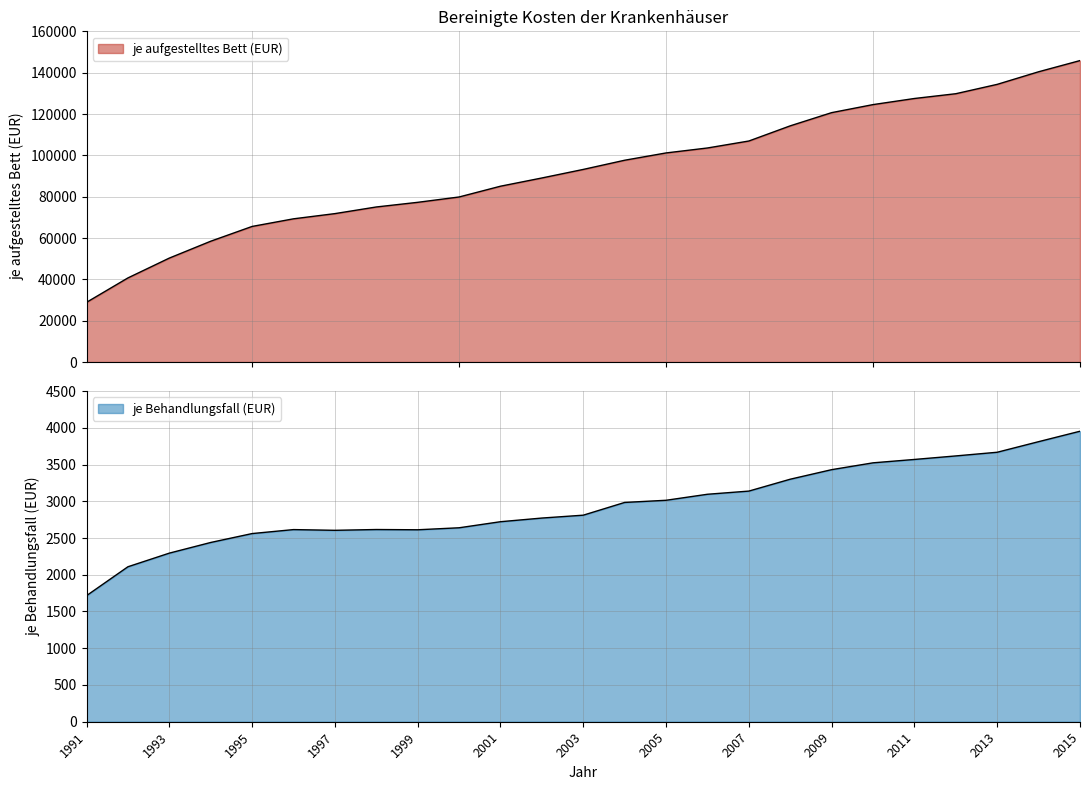

Reading right to left, extract all data points from this chart.

je aufgestelltes Bett (EUR): 2015=145849.0	2014=140438.0	2013=134347.0	2012=129820.0	2011=127508.0	2010=124552.0	2009=120660.0	2008=114275.9	2007=106935.5	2006=103563.5	2005=101165.3	2004=97633.4	2003=93187.5	2002=89049.5	2001=85067.1	2000=79856.8	1999=77270.5	1998=75020.9	1997=71807.6	1996=69290.2	1995=65603.8	1994=58451.2	1993=50293.2	1992=40694.4	1991=28885.4
je Behandlungsfall (EUR): 2015=3953.0	2014=3811.0	2013=3667.0	2012=3617.0	2011=3569.0	2010=3523.0	2009=3430.0	2008=3300.1	2007=3138.4	2006=3095.3	2005=3013.5	2004=2983.9	2003=2810.7	2002=2771.6	2001=2721.8	2000=2639.2	1999=2612.1	1998=2615.5	1997=2604.7	1996=2614.6	1995=2560.5	1994=2439.3	1993=2294.2	1992=2108.8	1991=1715.5